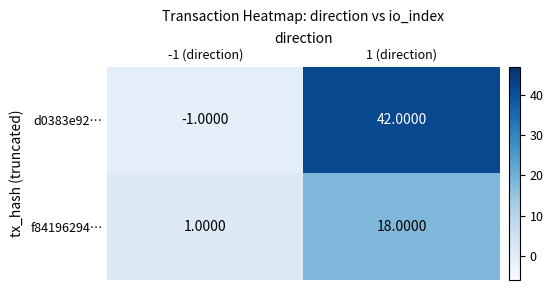

Rank the series at 1 (direction) from lowest to highest value.

f84196294…, d0383e92…